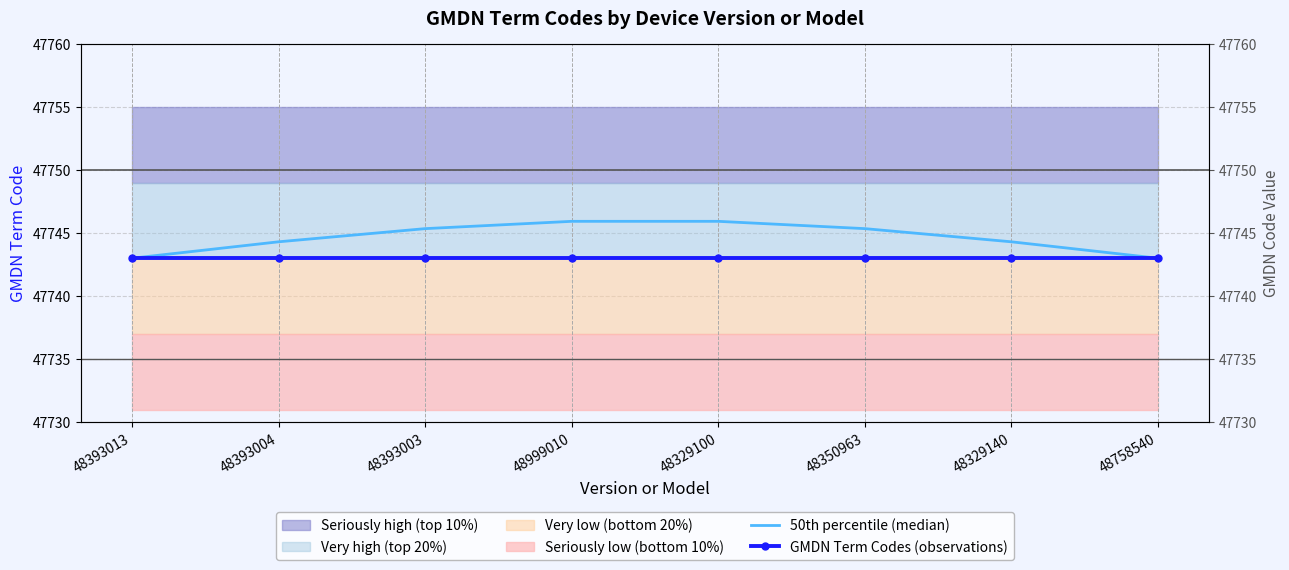

What is the value of the GMDN Term Codes (observations) point at the 3rd from the left?

47743.0